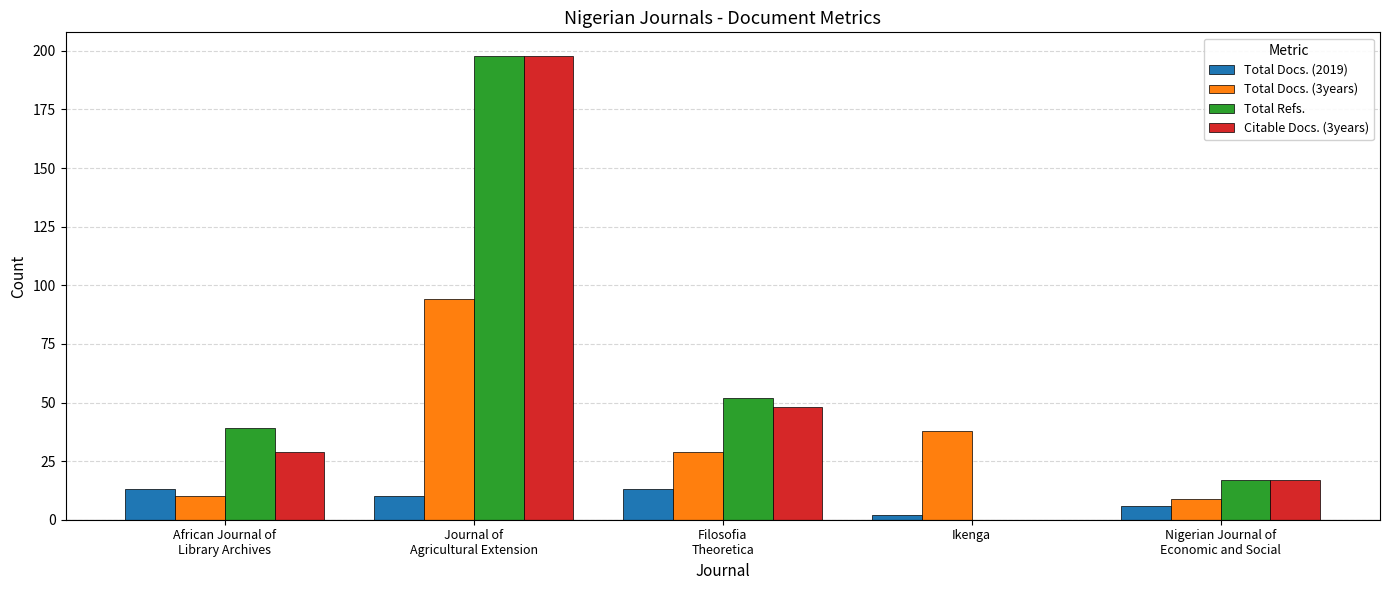

What is the sum of all Total Docs. (2019) values?

44